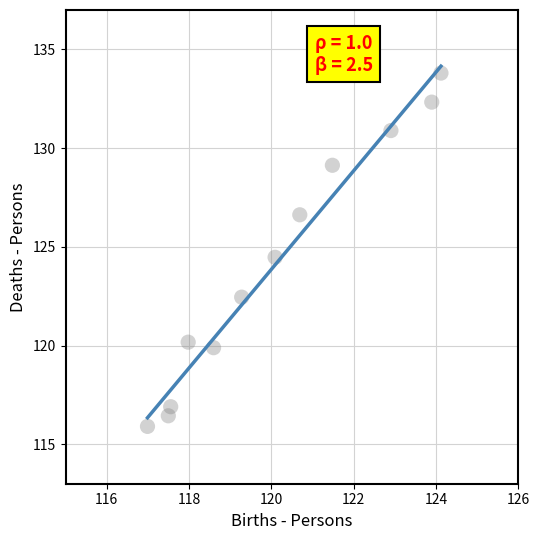

What is the average Y value?

124.1